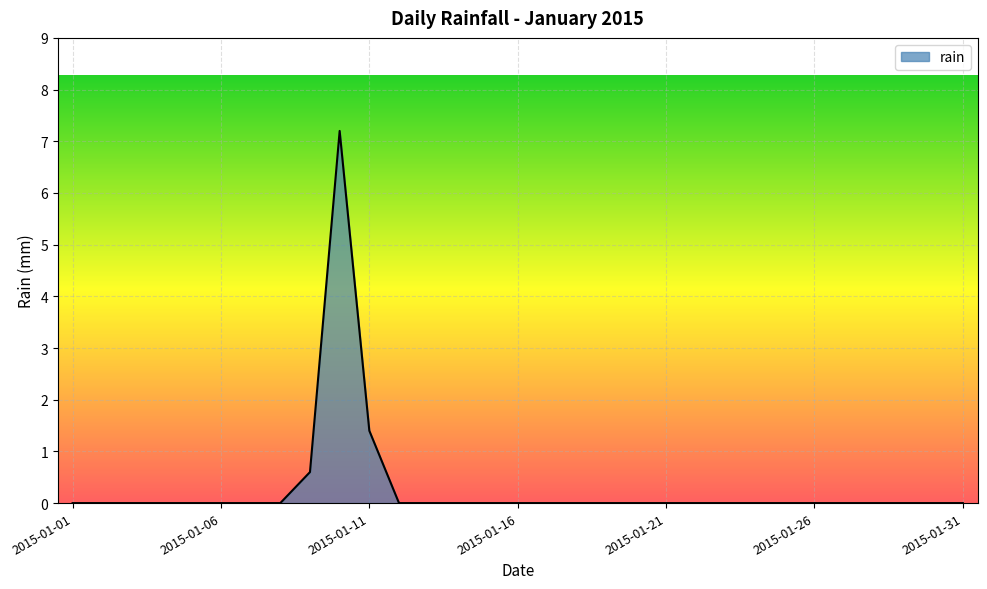

How many lines are shown in the chart?

1